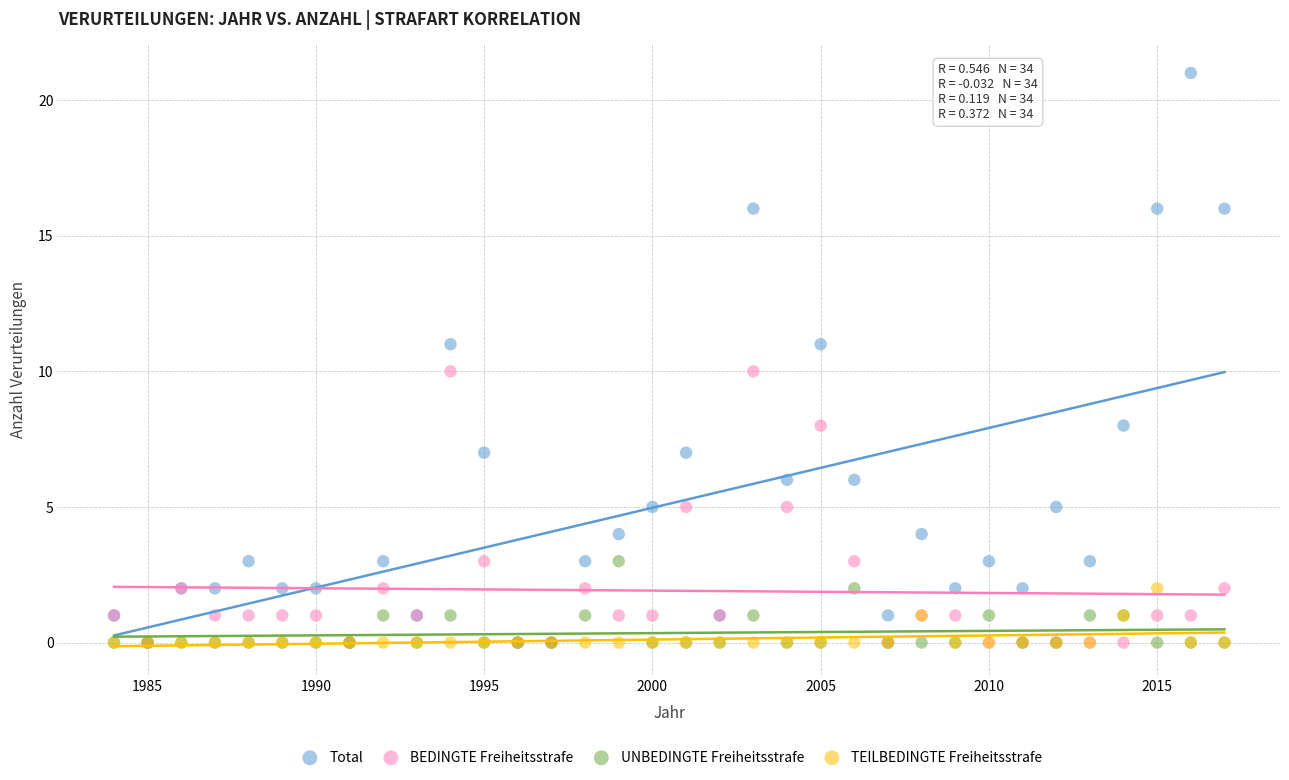

Which series has the largest Y range (max minus min)?

Total